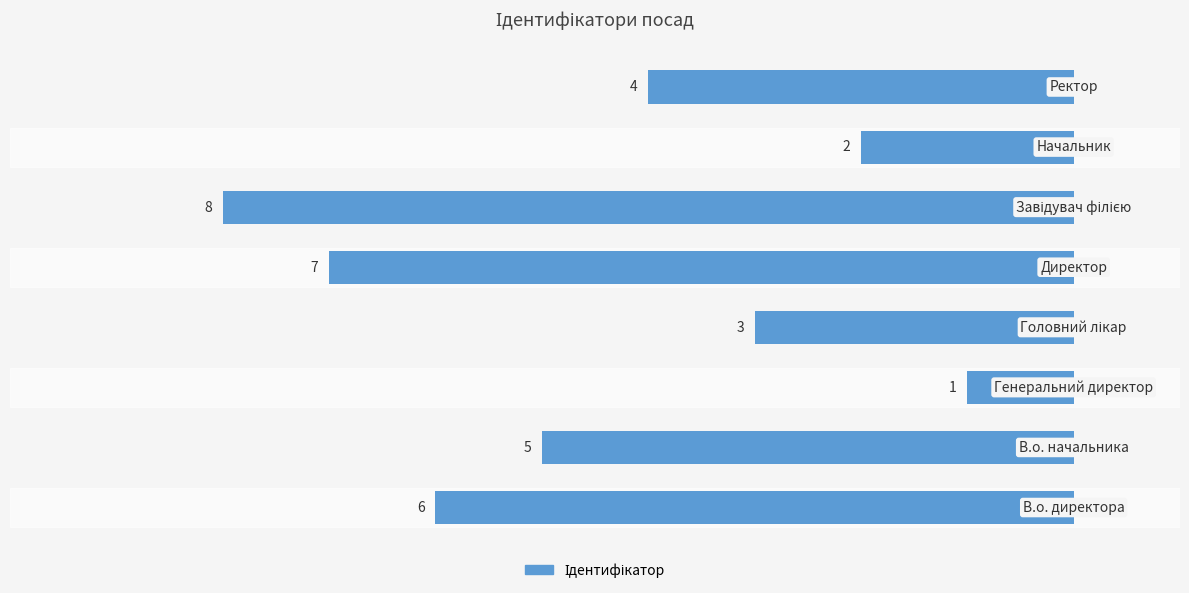

How many bars are there in total?

8